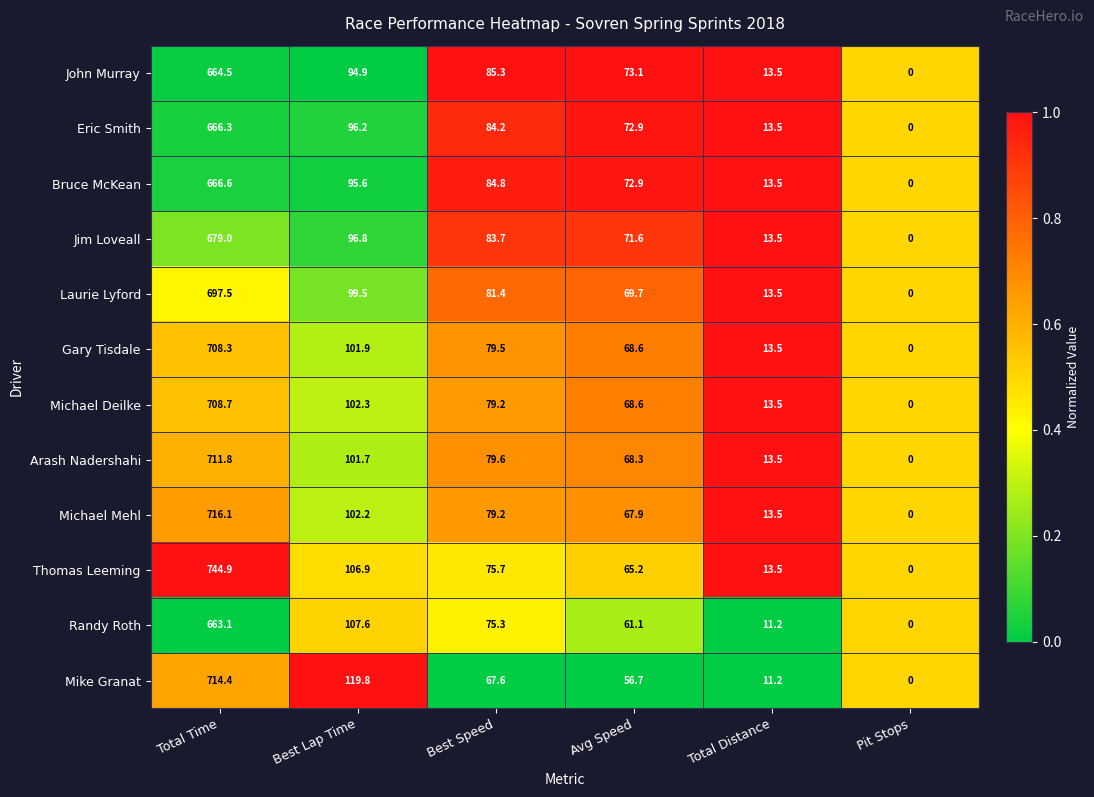

Which series has the widest spread of values?

Thomas Leeming